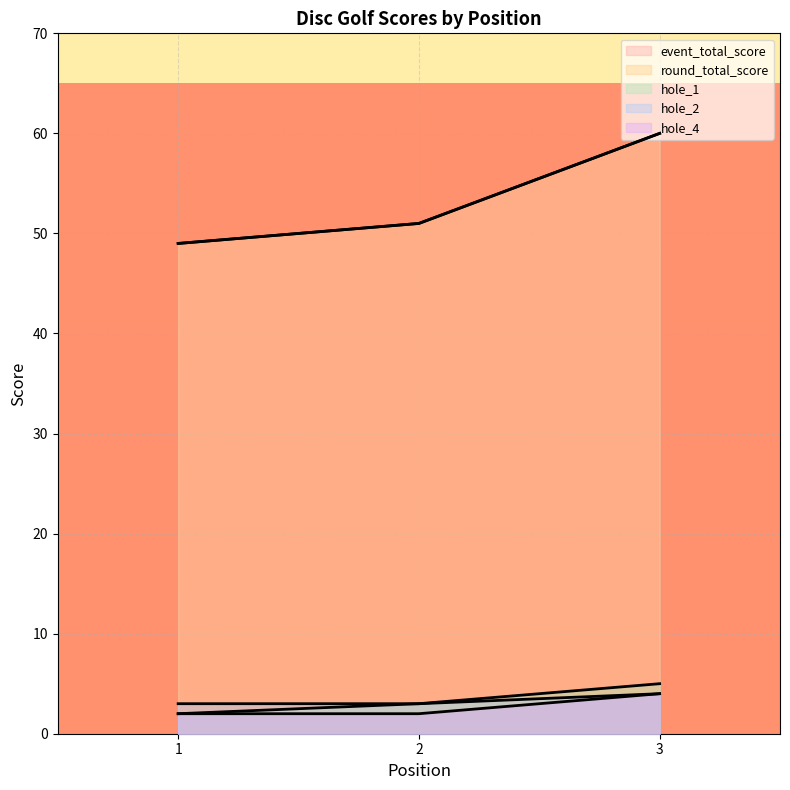

What is the approximate value of event_total_score at 3, to the nearest 5?

60